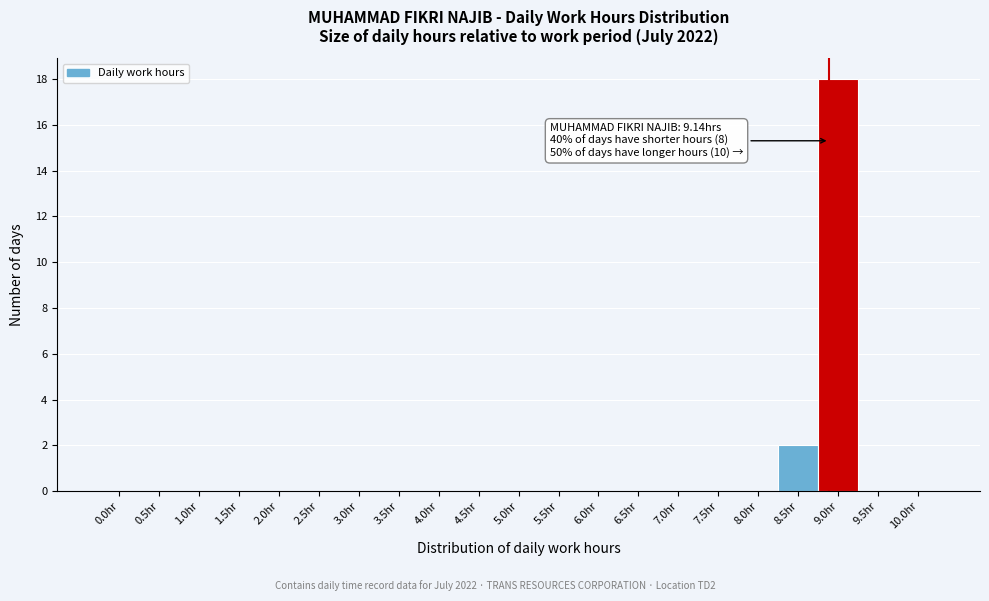

Reading left to right, transcribe all the data shown in this chart.

0.0hr=0	0.5hr=0	1.0hr=0	1.5hr=0	2.0hr=0	2.5hr=0	3.0hr=0	3.5hr=0	4.0hr=0	4.5hr=0	5.0hr=0	5.5hr=0	6.0hr=0	6.5hr=0	7.0hr=0	7.5hr=0	8.0hr=0	8.5hr=2	9.0hr=18	9.5hr=0	10.0hr=0